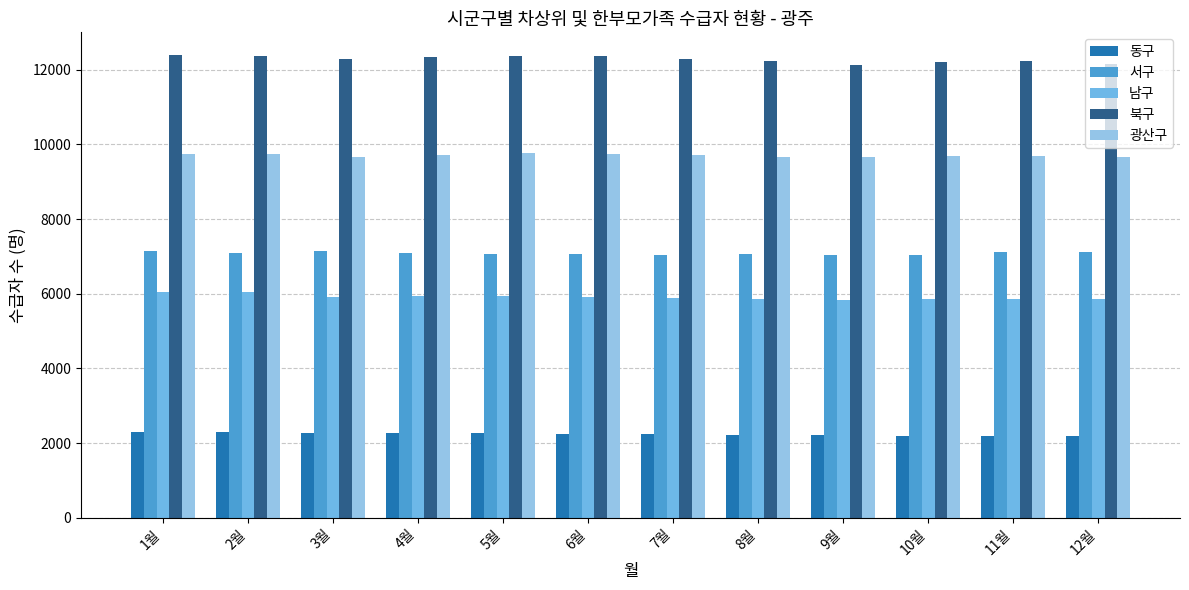

What is the spread (max minus min) of values at 5월?

10101